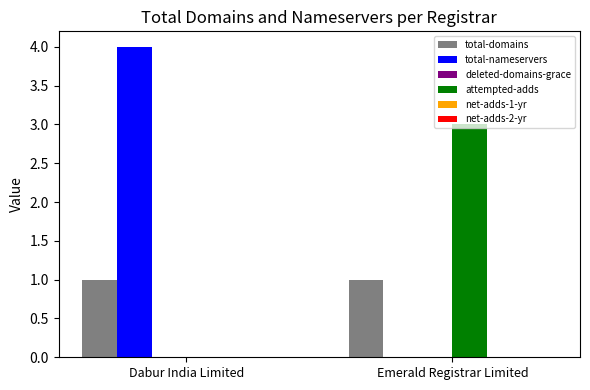

What is the greatest value displayed?

4